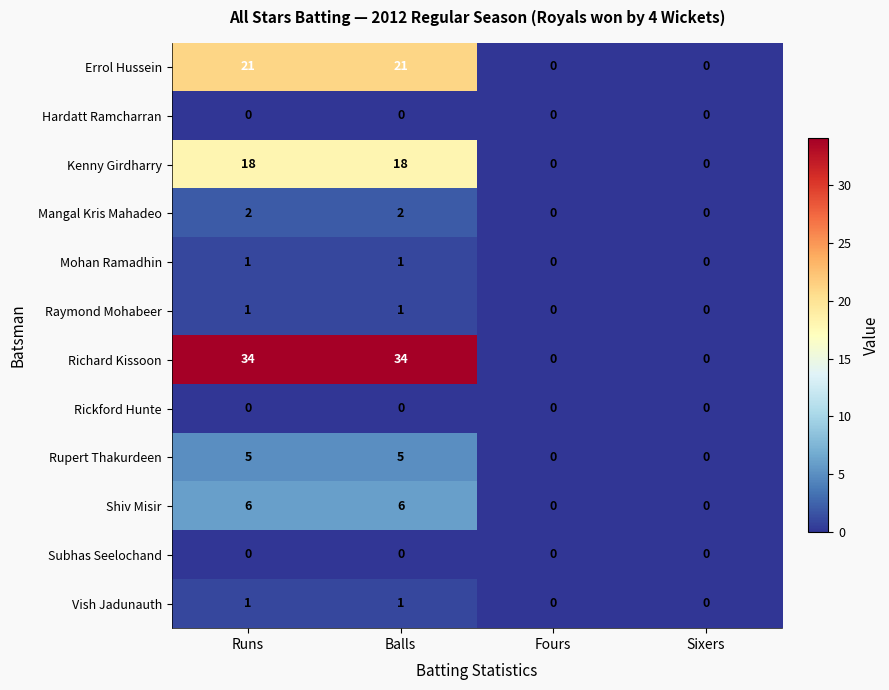

How many distinct data groups are displayed?

12